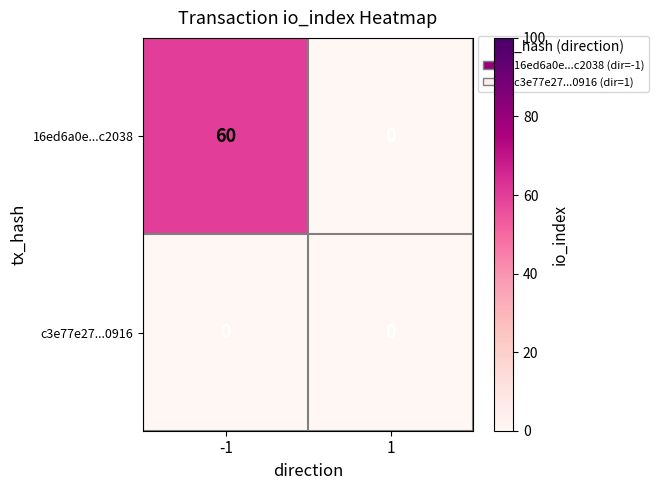

Reading left to right, transcribe all the data shown in this chart.

16ed6a0e...c2038: 60	0
c3e77e27...0916: 0	0